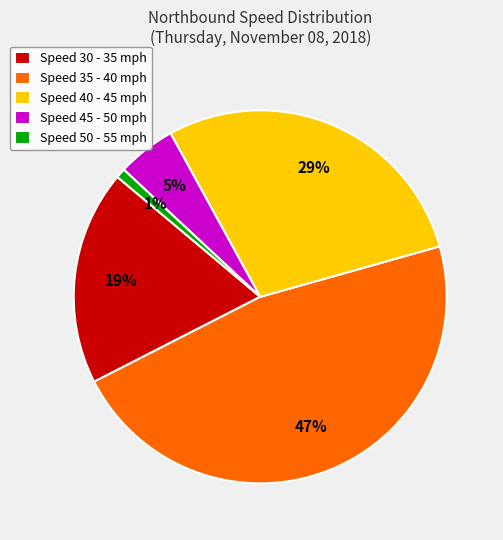

How many slices are in this pie chart?

5